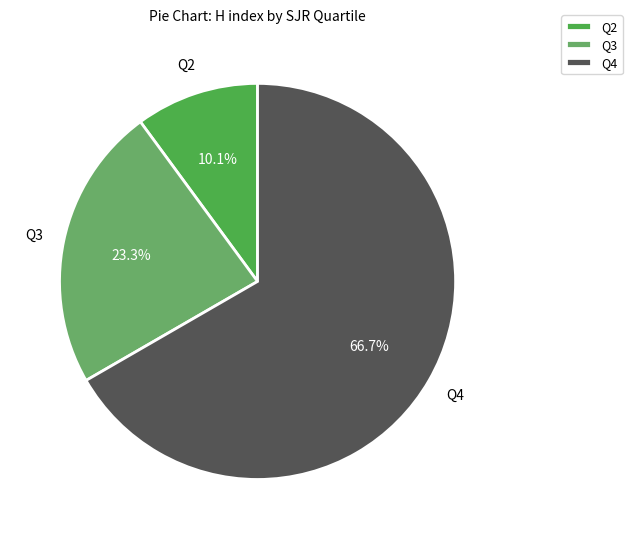

Rank the categories by value from highest to lowest.

Q4, Q3, Q2